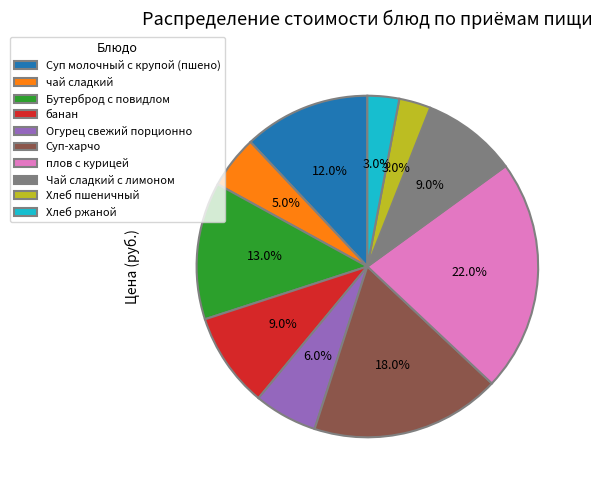

Combined, do плов с курицей and чай сладкий account for over 50%?

No